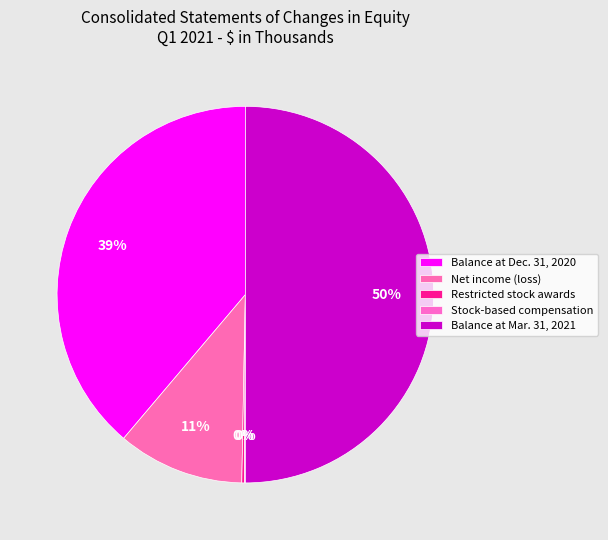

What is the change in value from Balance at Dec. 31, 2020 to Net income (loss)?

-45250